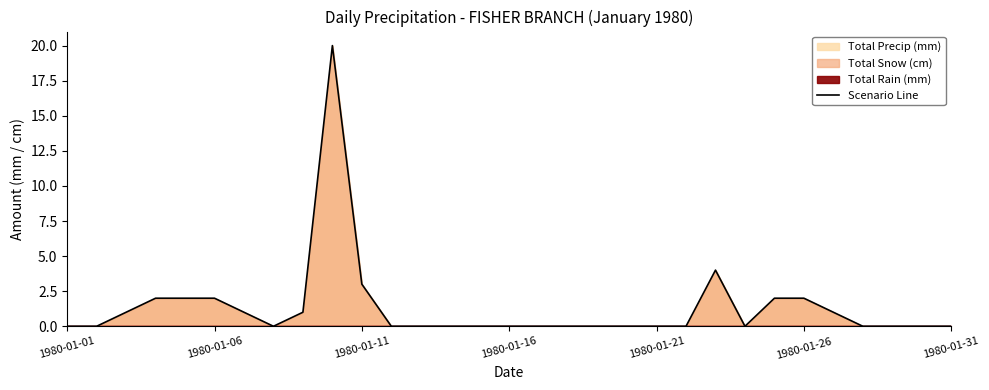

Does the chart display data point markers on the line(s)?

No